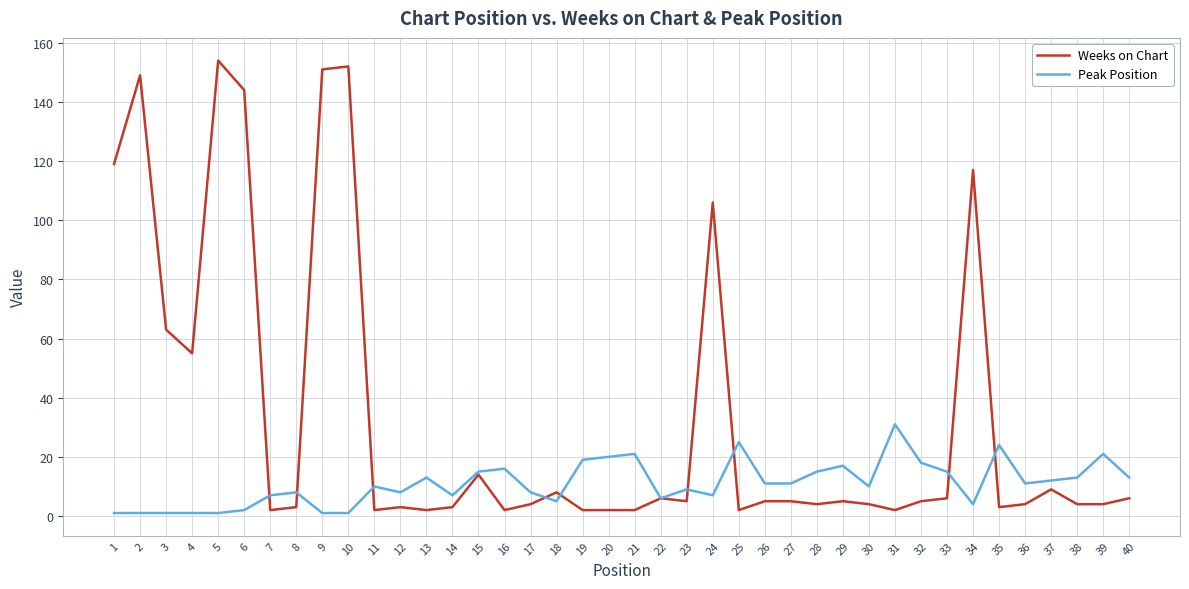

What is the maximum value shown in the chart?

154